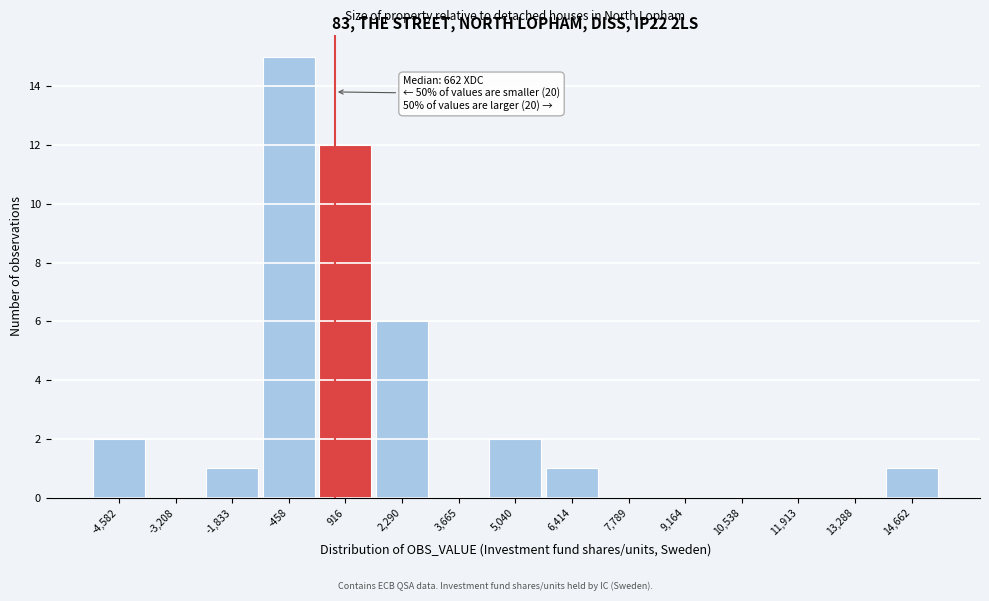

Which range on the x-axis has the tallest bar?

-1200 to 200